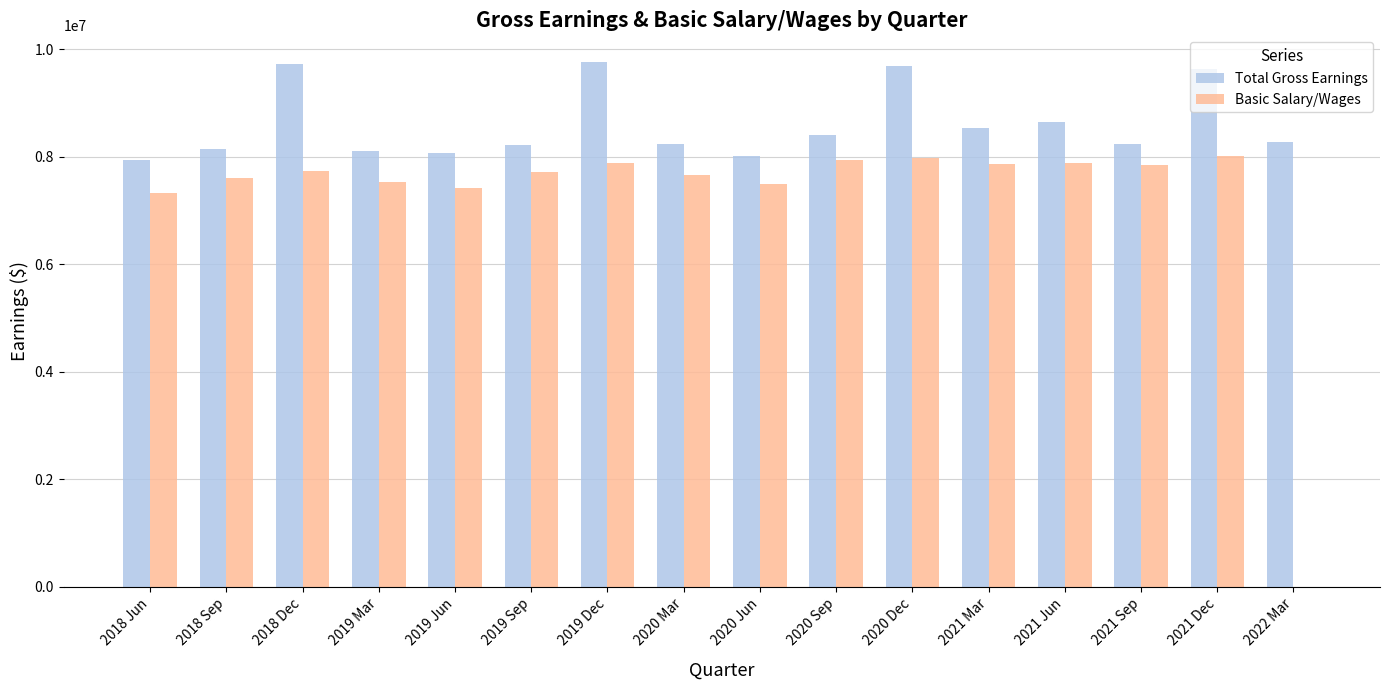

What is the sum of all Basic Salary/Wages values?

115895000